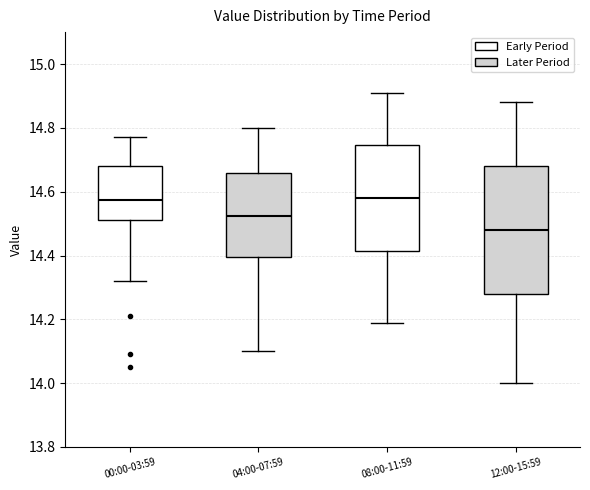

Reading left to right, transcribe this box plot: for each box, give where its median line is, the range the box spans, and where its two whiskers end, as read against the y-axis. The values are not printed on the chart, so give them approximately, as read against the axis.

00:00-03:59: median 14.58, box 14.52 to 14.68, whiskers 14.32 to 14.78
04:00-07:59: median 14.52, box 14.40 to 14.66, whiskers 14.10 to 14.80
08:00-11:59: median 14.58, box 14.42 to 14.74, whiskers 14.20 to 14.92
12:00-15:59: median 14.48, box 14.28 to 14.68, whiskers 14.00 to 14.88